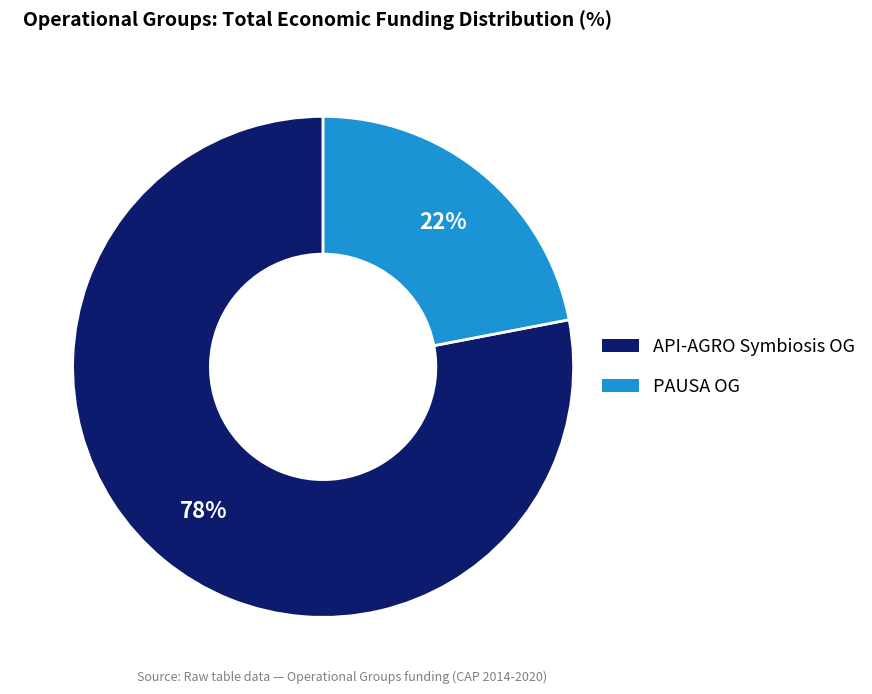

To the nearest percent, what is the average slice percentage?

50%